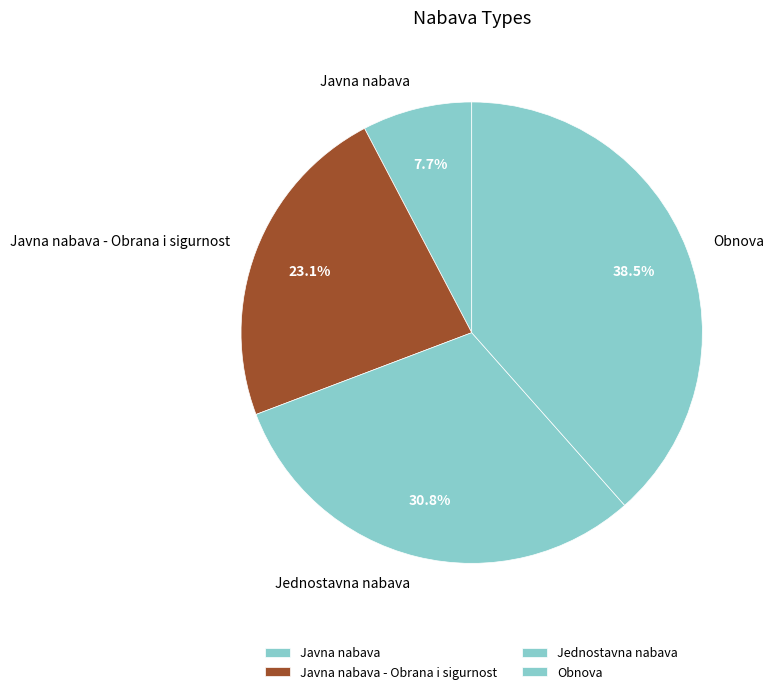

Which has a higher value, Javna nabava - Obrana i sigurnost or Javna nabava?

Javna nabava - Obrana i sigurnost